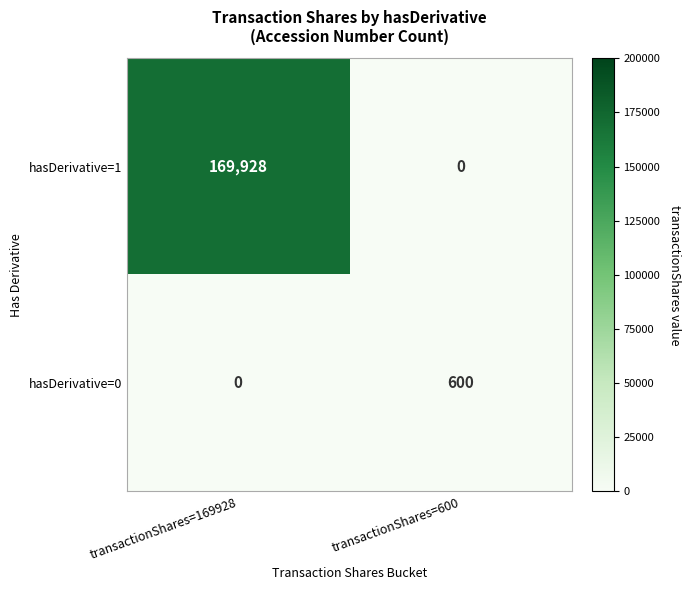

What is the spread (max minus min) of values at transactionShares=600?

600